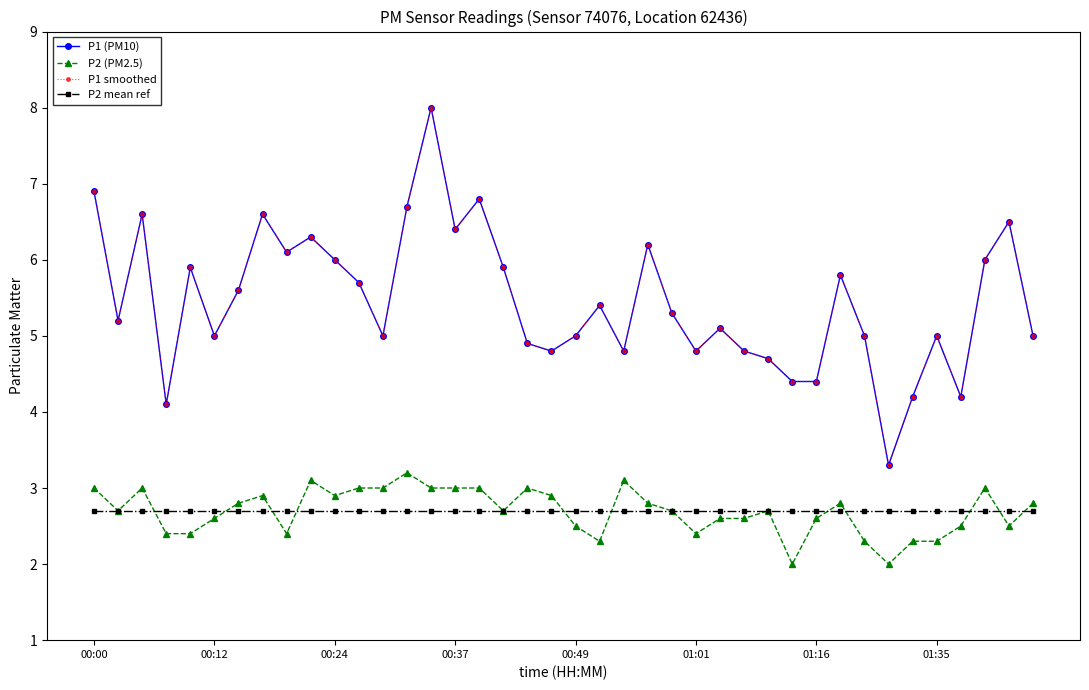

What is the value of the P2 (PM2.5) point at the 2nd from the left?

2.7